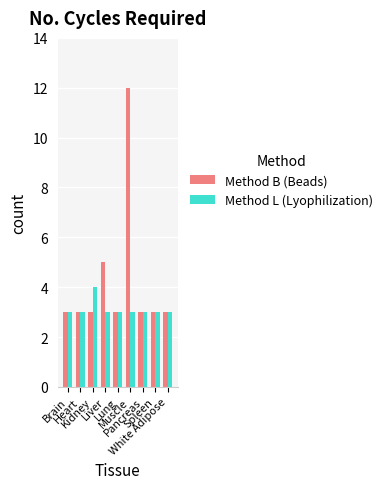

How many categories are shown in the chart?

9